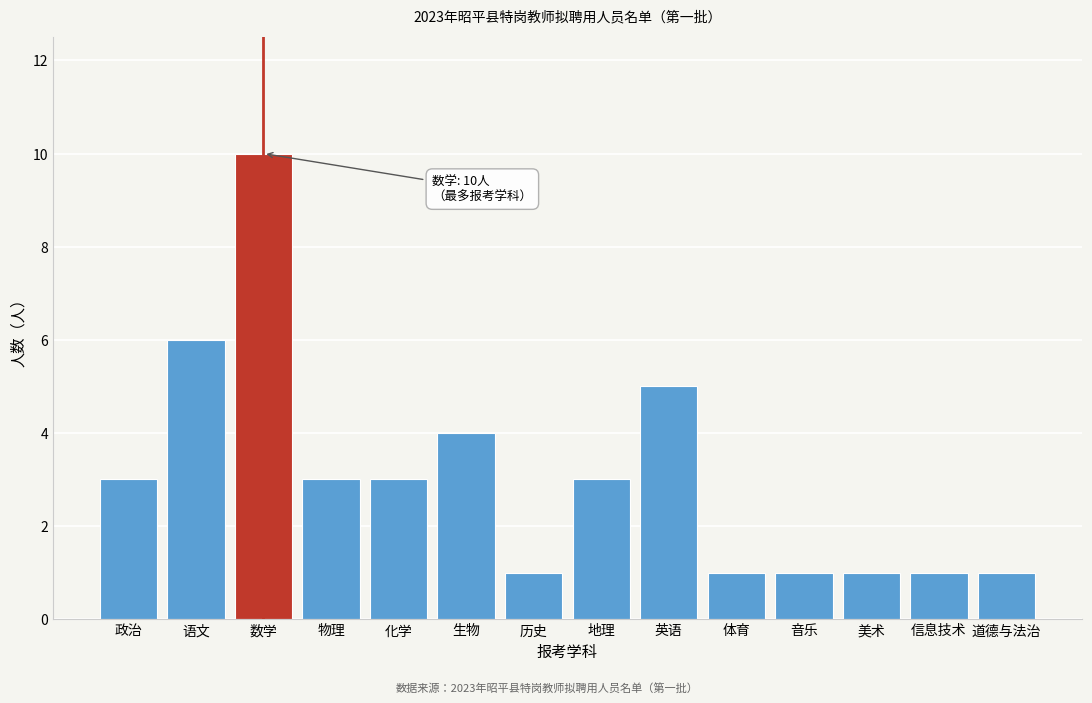

Reading left to right, what are all the values shown in this chart?

政治=3	语文=6	数学=10	物理=3	化学=3	生物=4	历史=1	地理=3	英语=5	体育=1	音乐=1	美术=1	信息技术=1	道德与法治=1